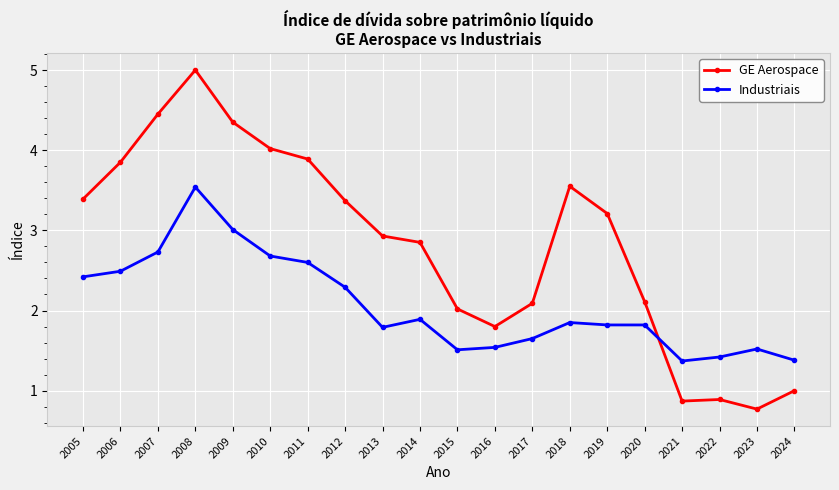

True or false: GE Aerospace has more than 1 points higher than both neighbors.

True